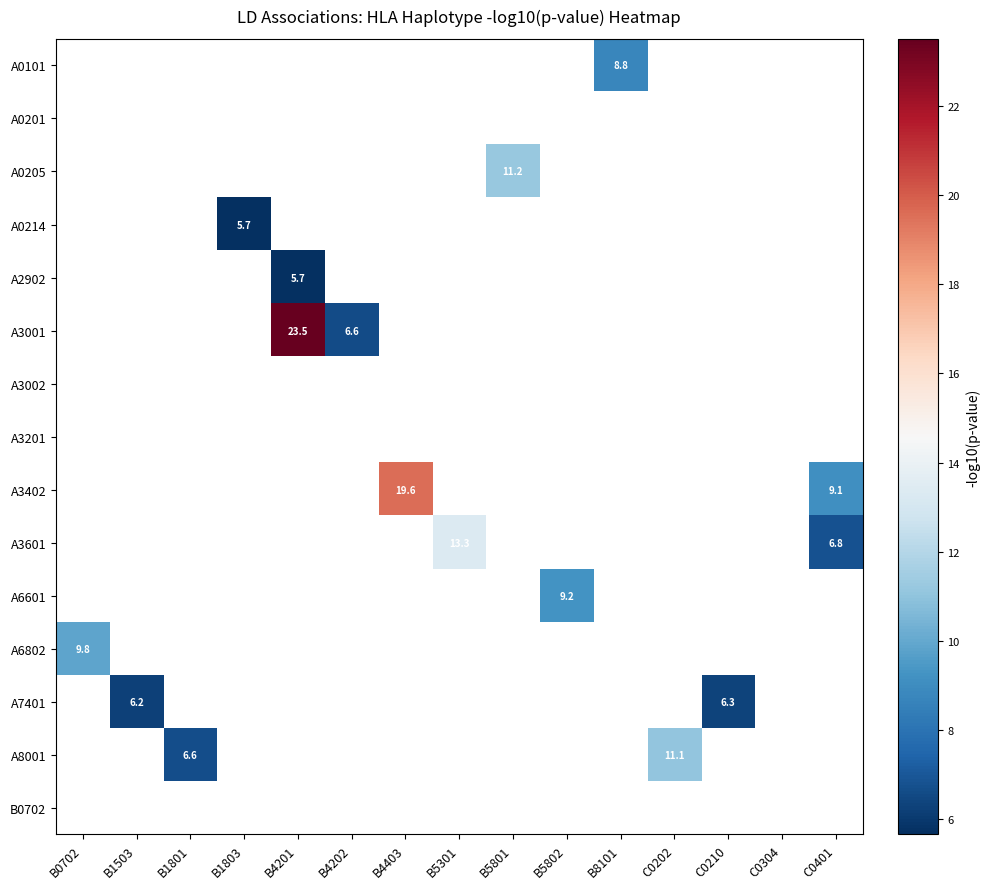

What is the minimum value shown in the chart?

5.7